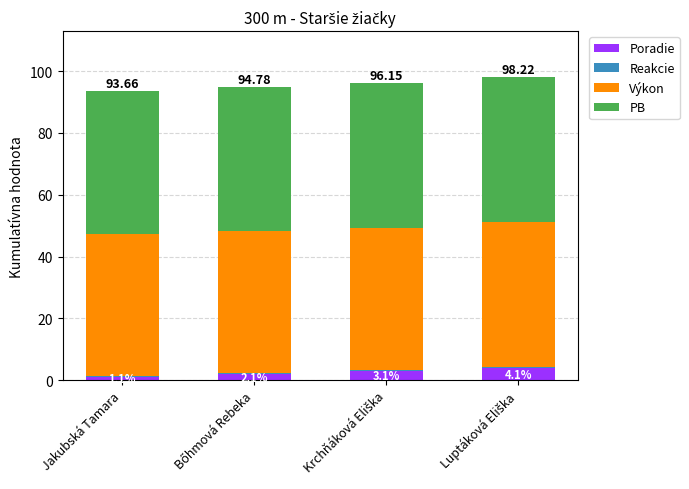

What value does the Reakcie series have at Luptáková Eliška?

0.2